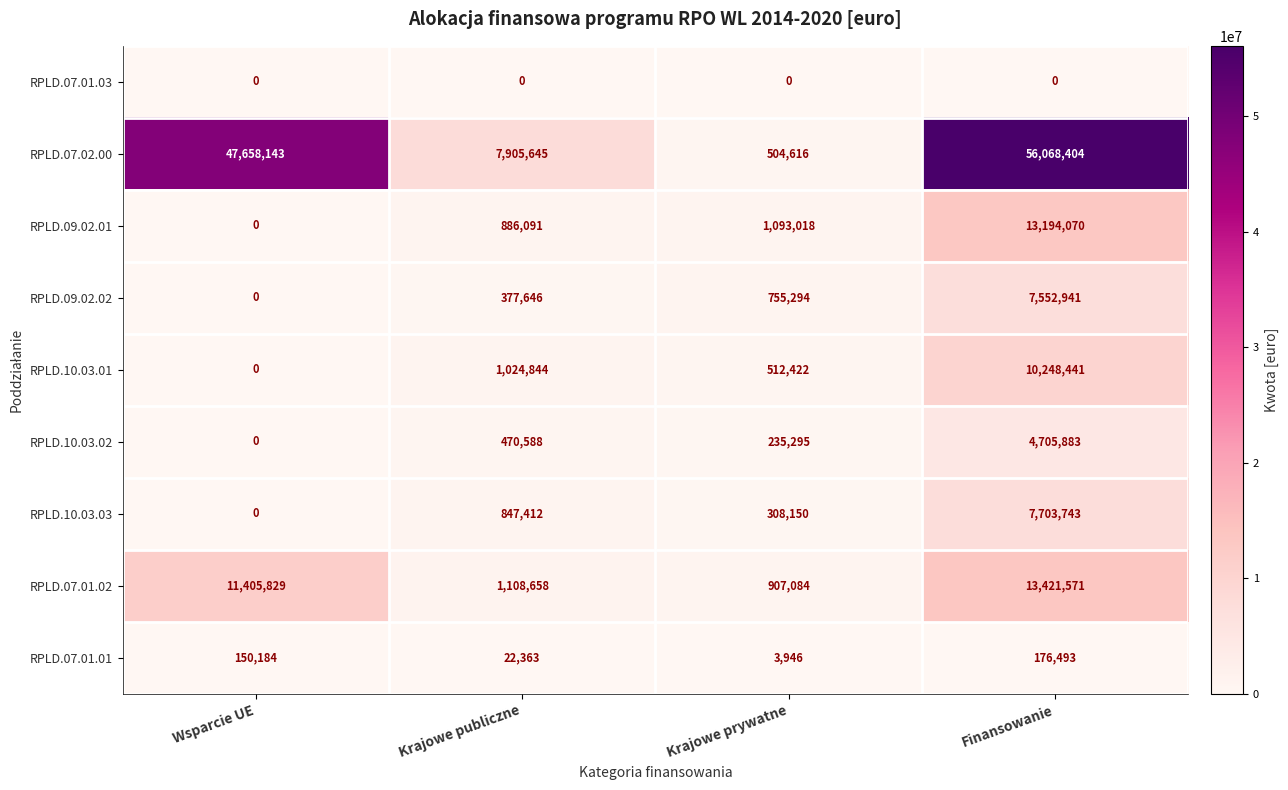

At which label is RPLD.10.03.01 closest to 5124220?

Krajowe publiczne